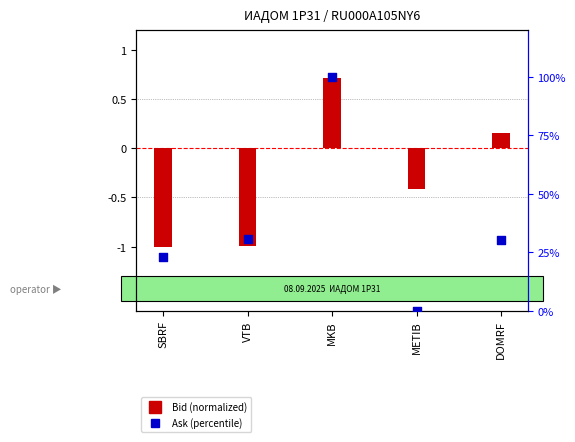

What is the total value across all series at METIB?

-0.4